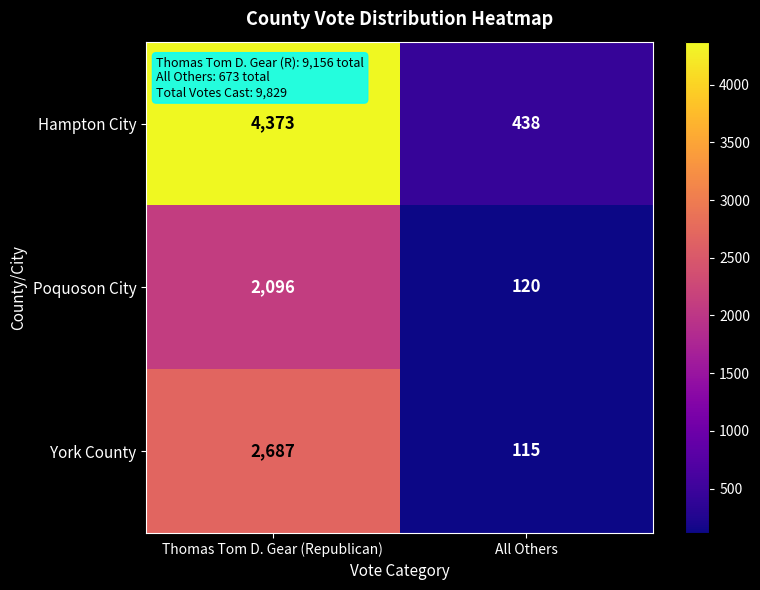

What is the smallest value displayed?

115